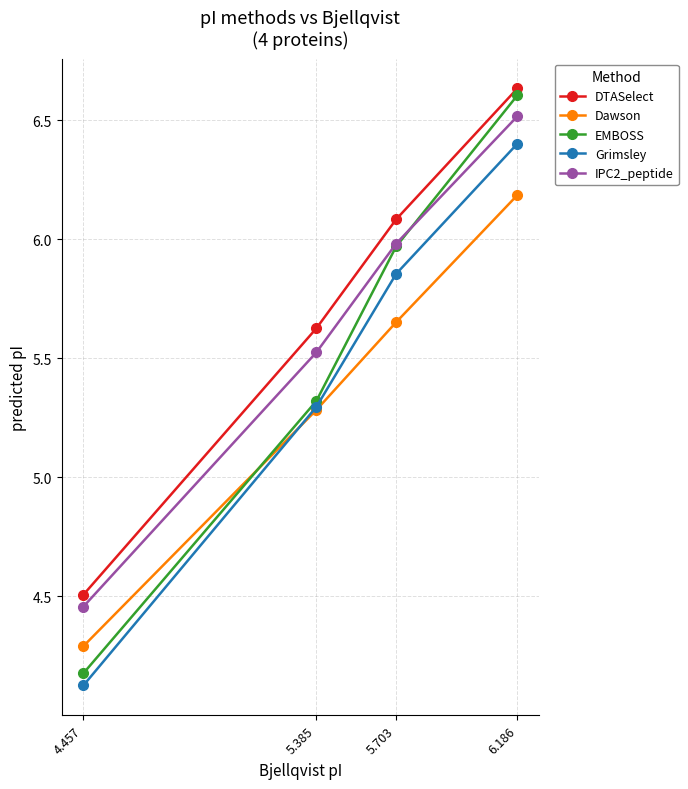

At which label is Grimsley closest to 5?

5.385